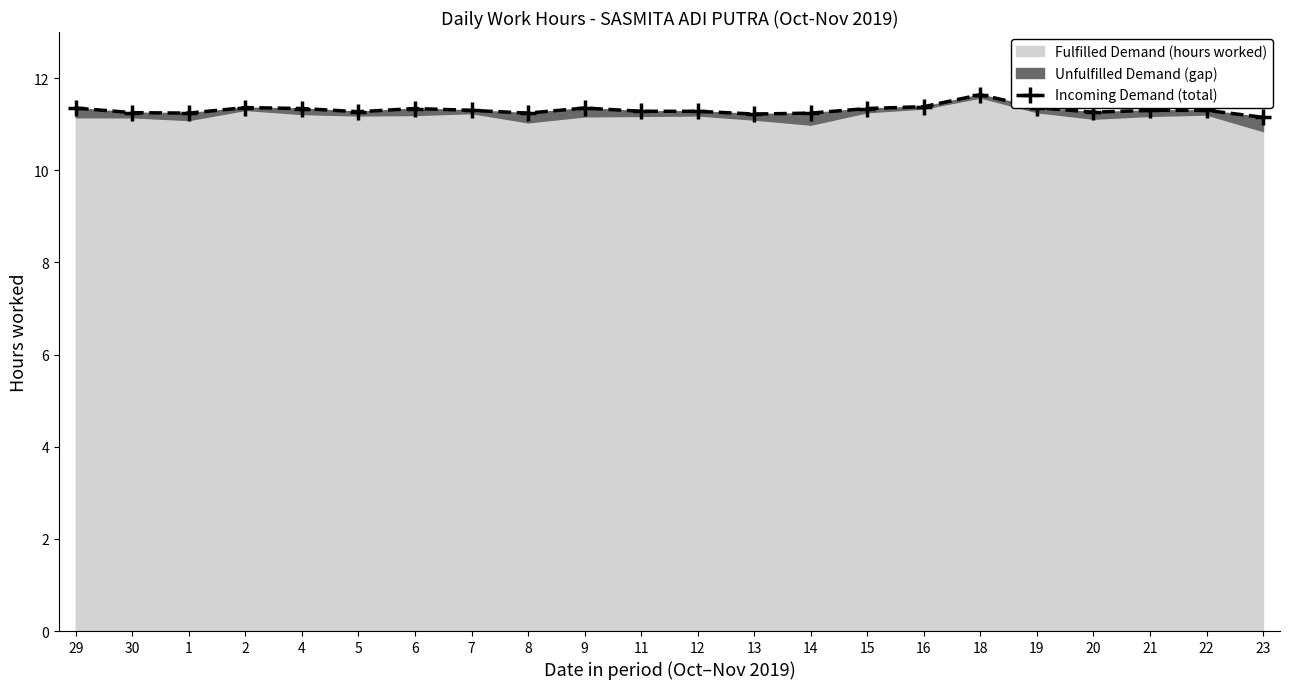

True or false: there are more than 2 points higher than both neighbors.

True